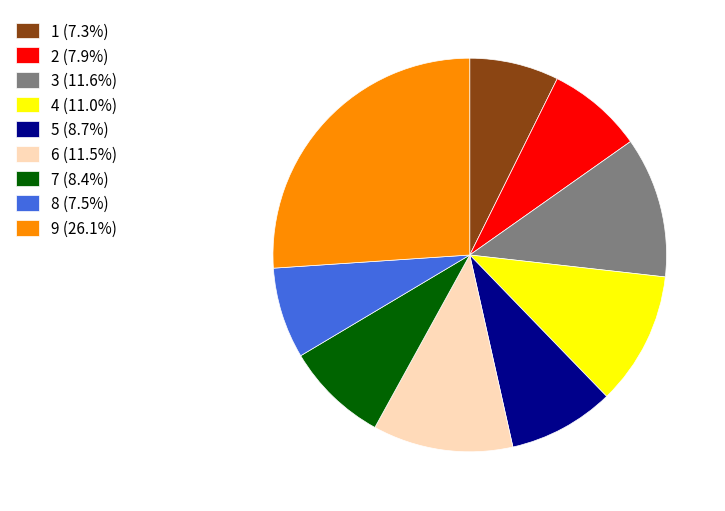

Is the sum of 7 (8.4%) and 3 (11.6%) greater than half?

No